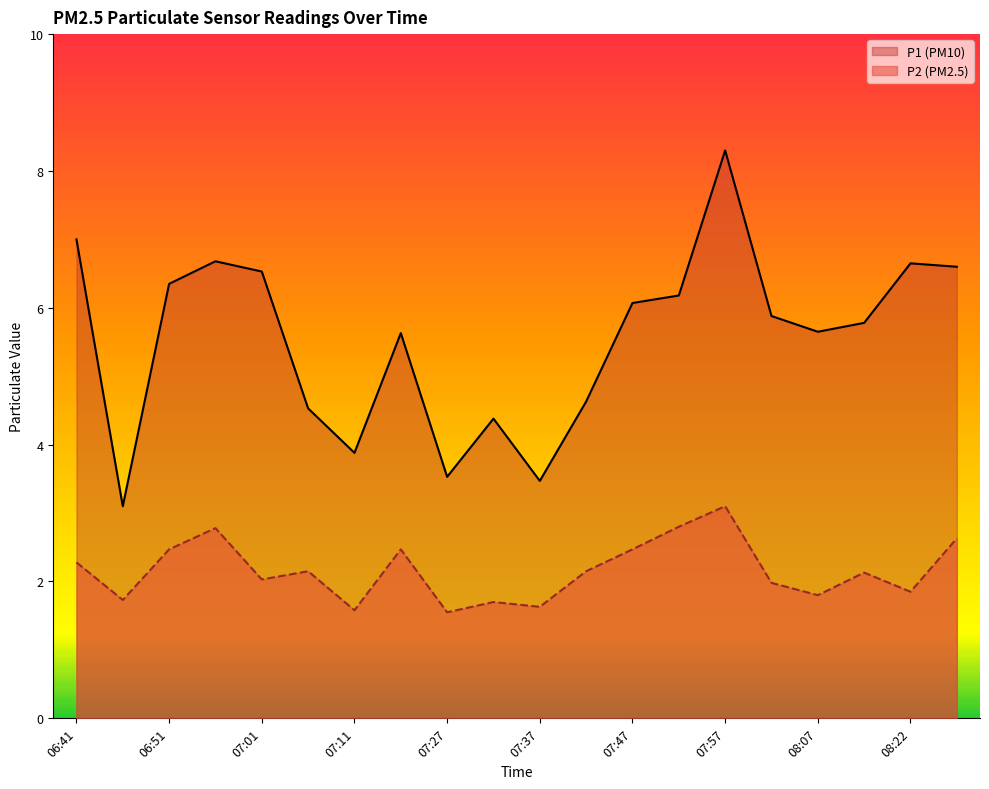

What is the difference between the maximum and minimum values in the P1 series?

5.2